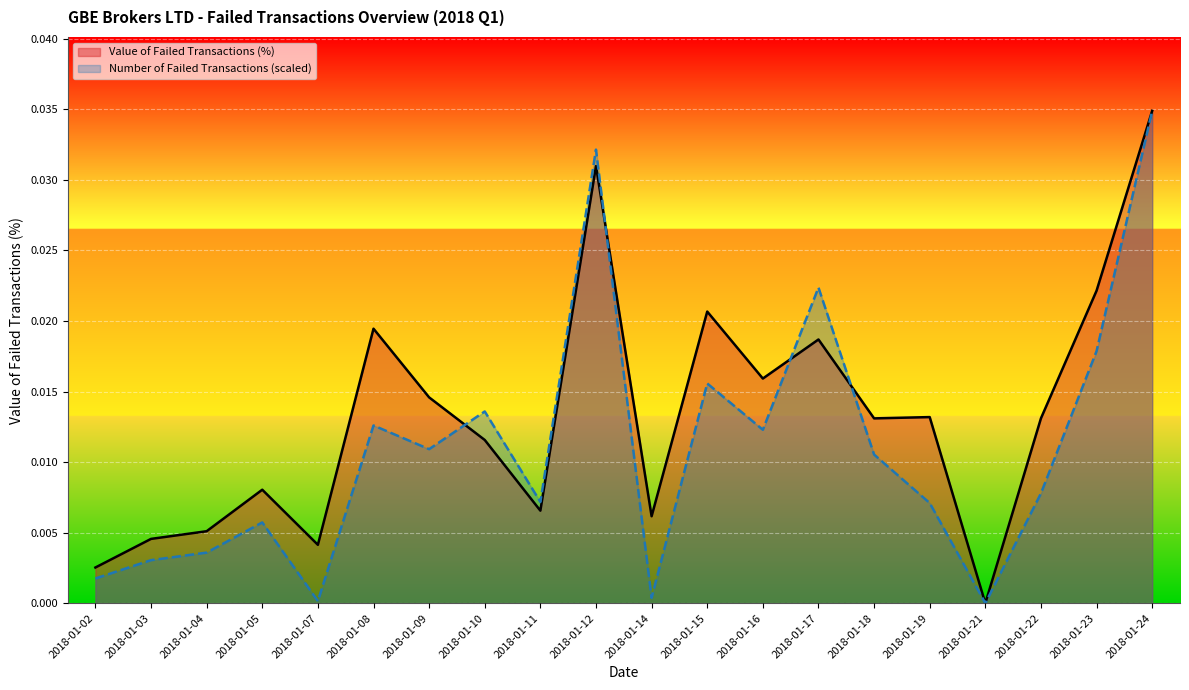

Is the value of Number of Failed Transactions (scaled) at 2018-01-10 greater than the value of Value of Failed Transactions (%) at 2018-01-05?

Yes